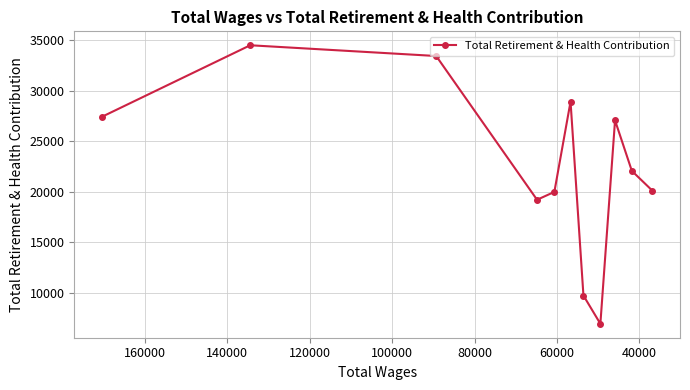

What is the average value?

22677